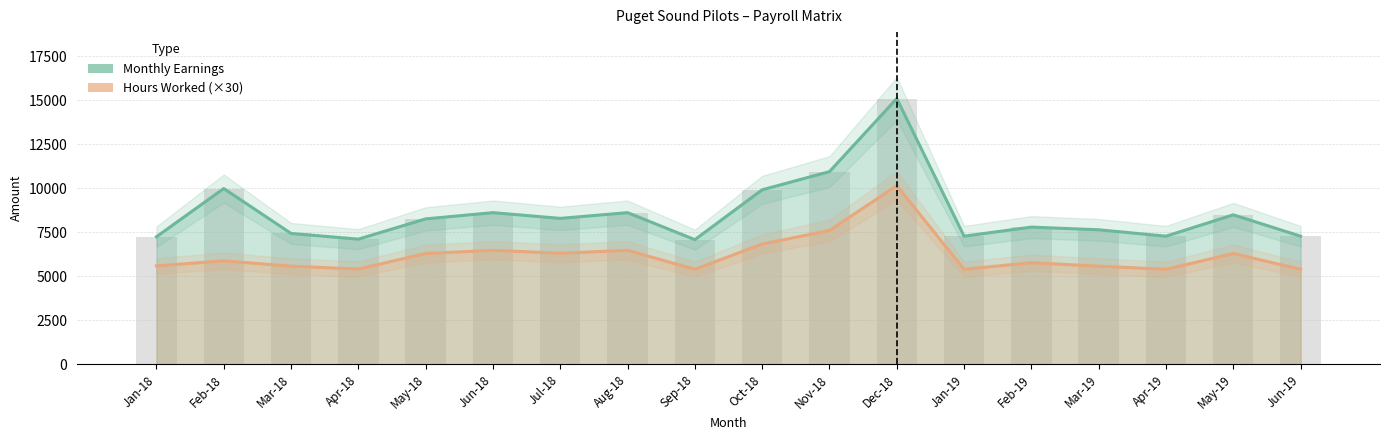

Reading left to right, list all the values displayed in this chart.

Monthly Earnings: 7250.4	9991.3	7439.0	7114.3	8265.6	8619.8	8295.1	8619.8	7084.8	9918.7	10951.9	15104.4	7282.8	7798.7	7646.9	7282.8	8496.6	7282.8
Hours Worked (×30): 5595.0	5880.0	5580.0	5415.0	6300.0	6480.0	6315.0	6480.0	5400.0	6840.0	7605.0	10155.0	5400.0	5775.0	5580.0	5400.0	6300.0	5400.0